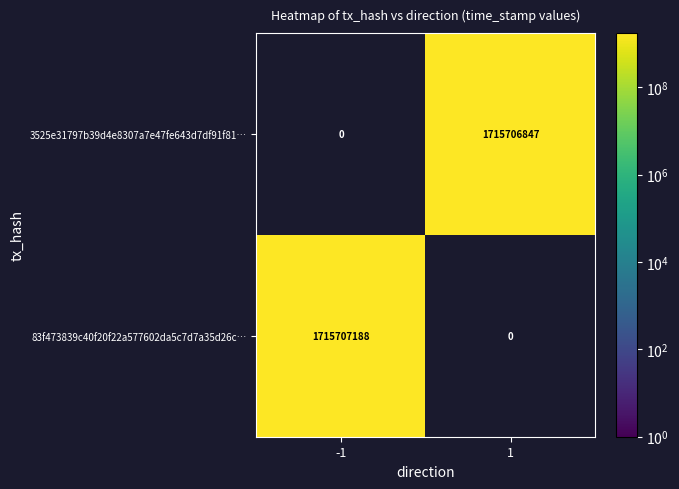

What is the maximum value shown in the chart?

1715707188